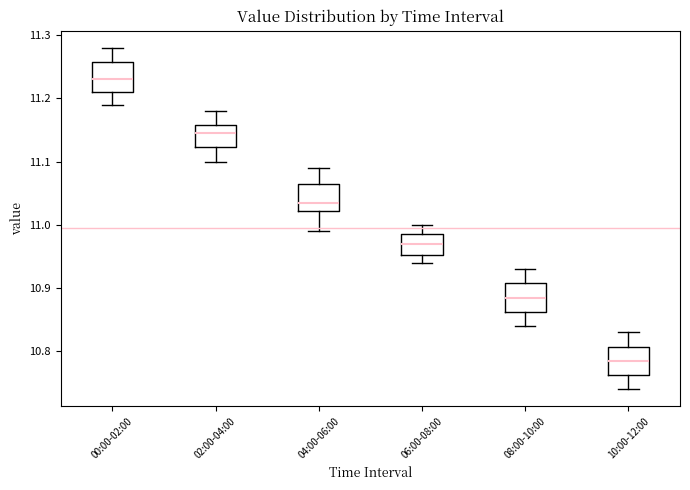

Where is the lower edge of the box for 08:00-10:00 on the y-axis? The values are not printed on the chart, so give them approximately, as read against the axis.

10.86